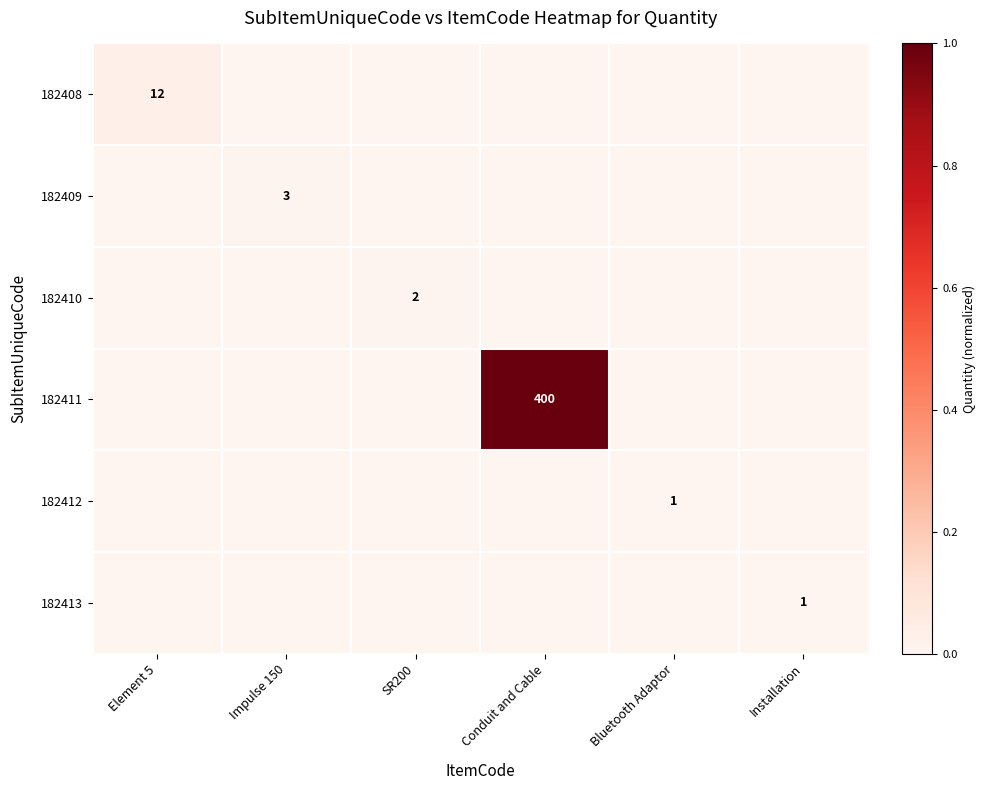

At which category does the chart reach its peak across all series?

Conduit and Cable